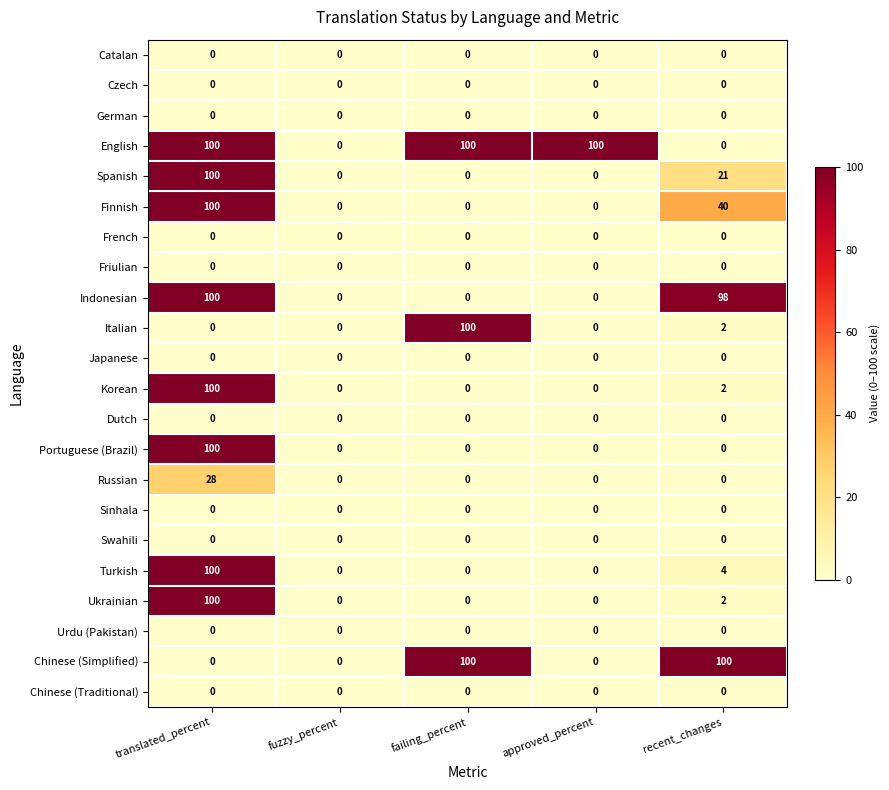

What is the spread (max minus min) of values at translated_percent?

100